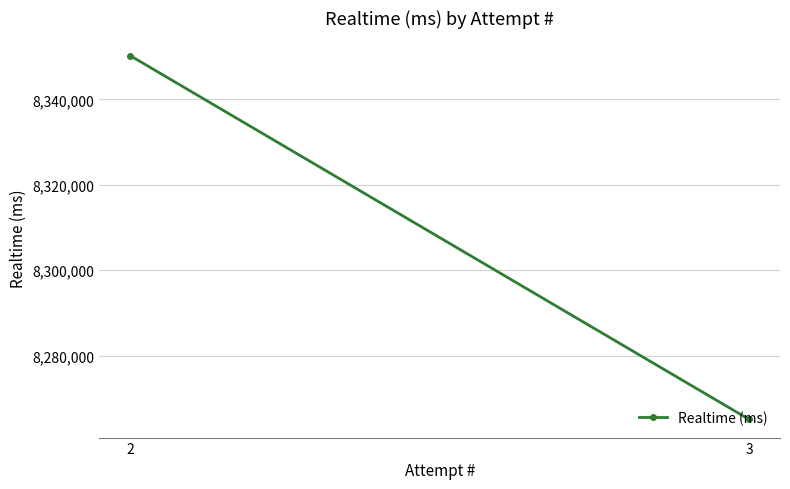

What is the maximum value shown in the chart?

8350210